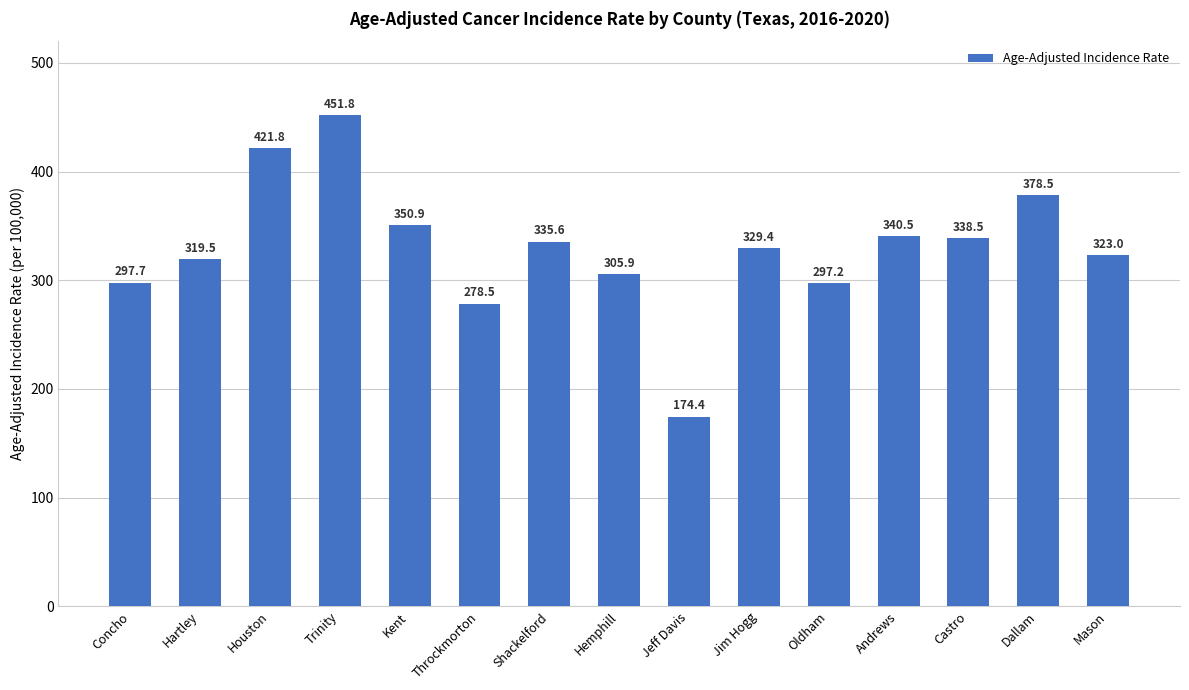

How many data points are less than 329?

7